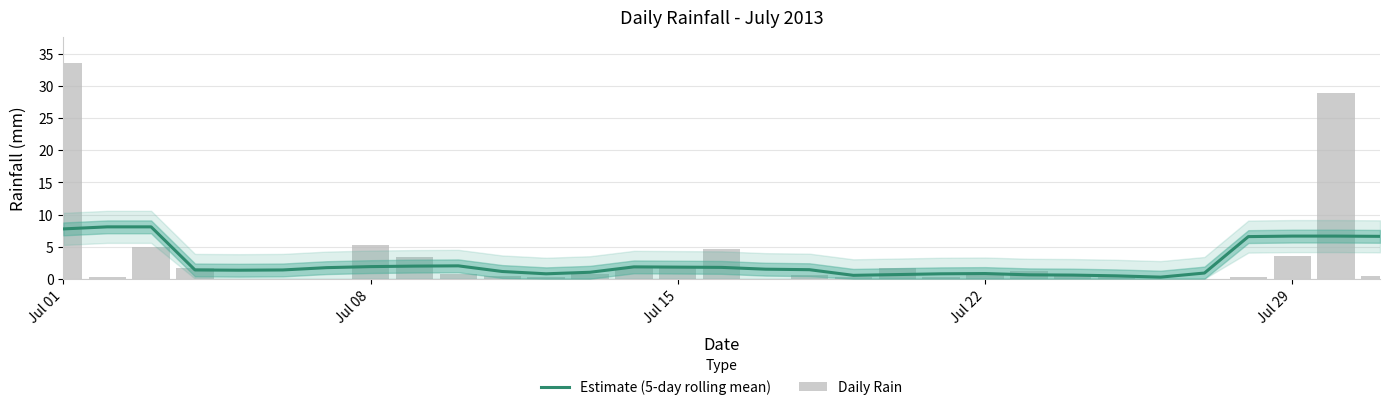

What position from the left is Jul 29?

29